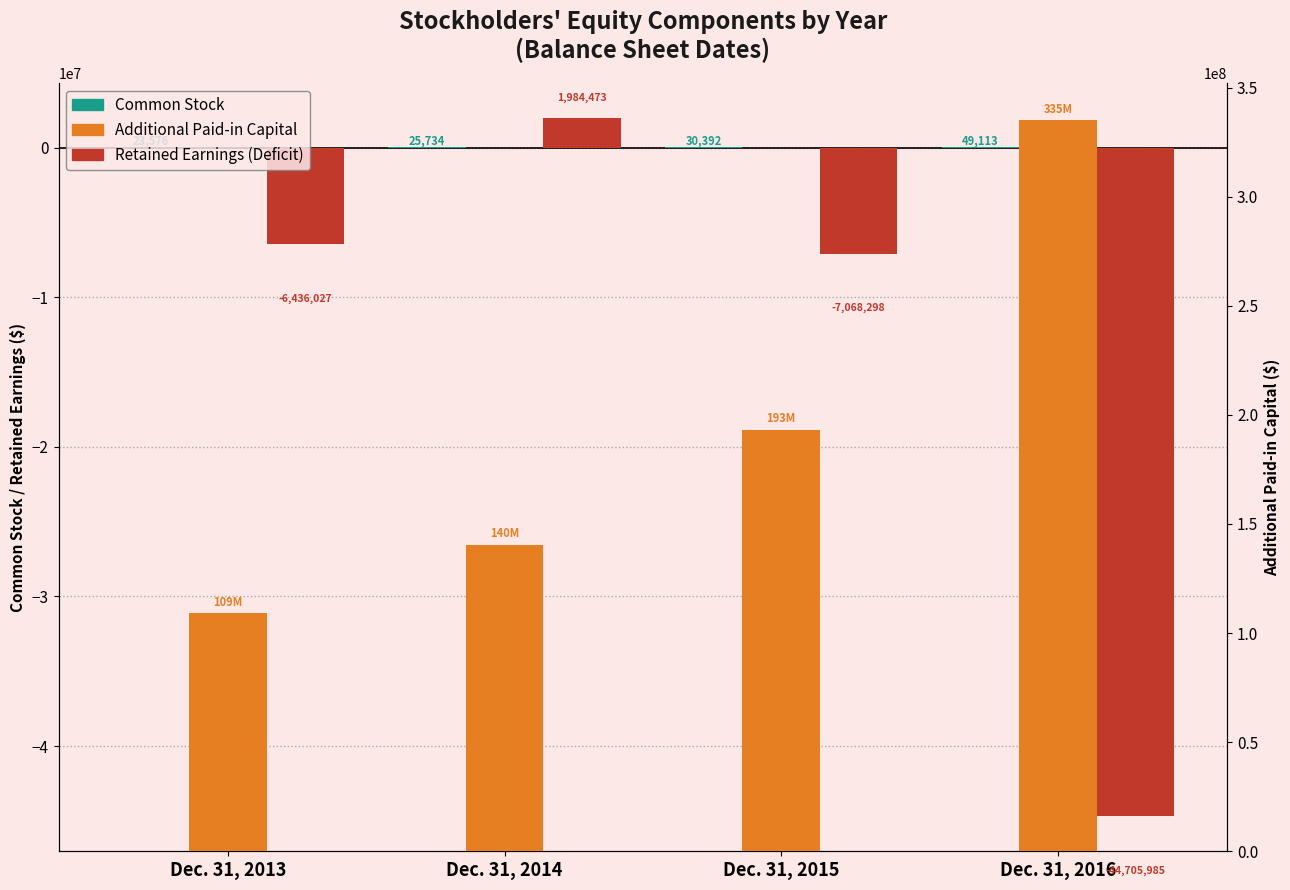

At which category does the chart reach its minimum across all series?

Dec. 31, 2016